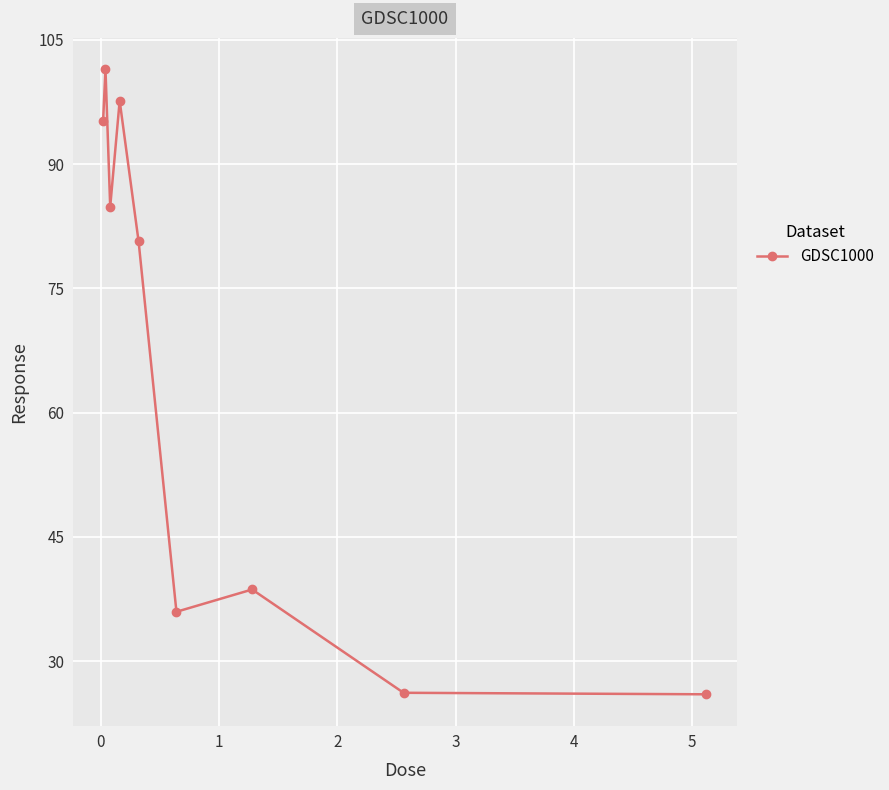

What is the minimum value shown in the chart?

26.0